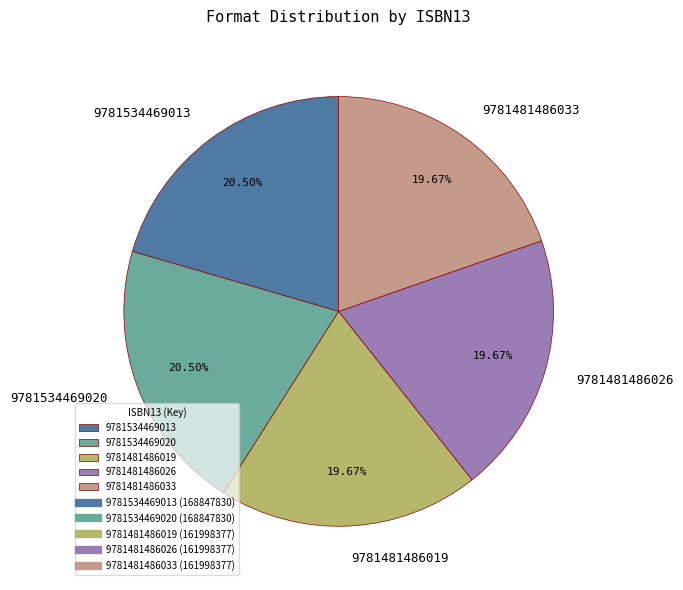

Combined, do 9781481486033 and 9781534469020 account for over 50%?

No